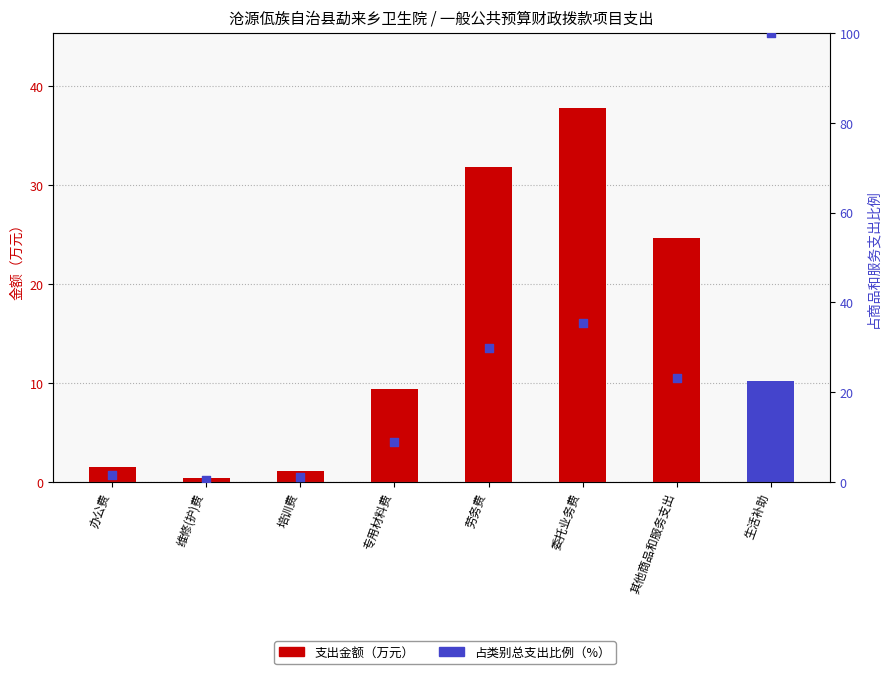

What is the total value across all series at 委托业务费?

73.2